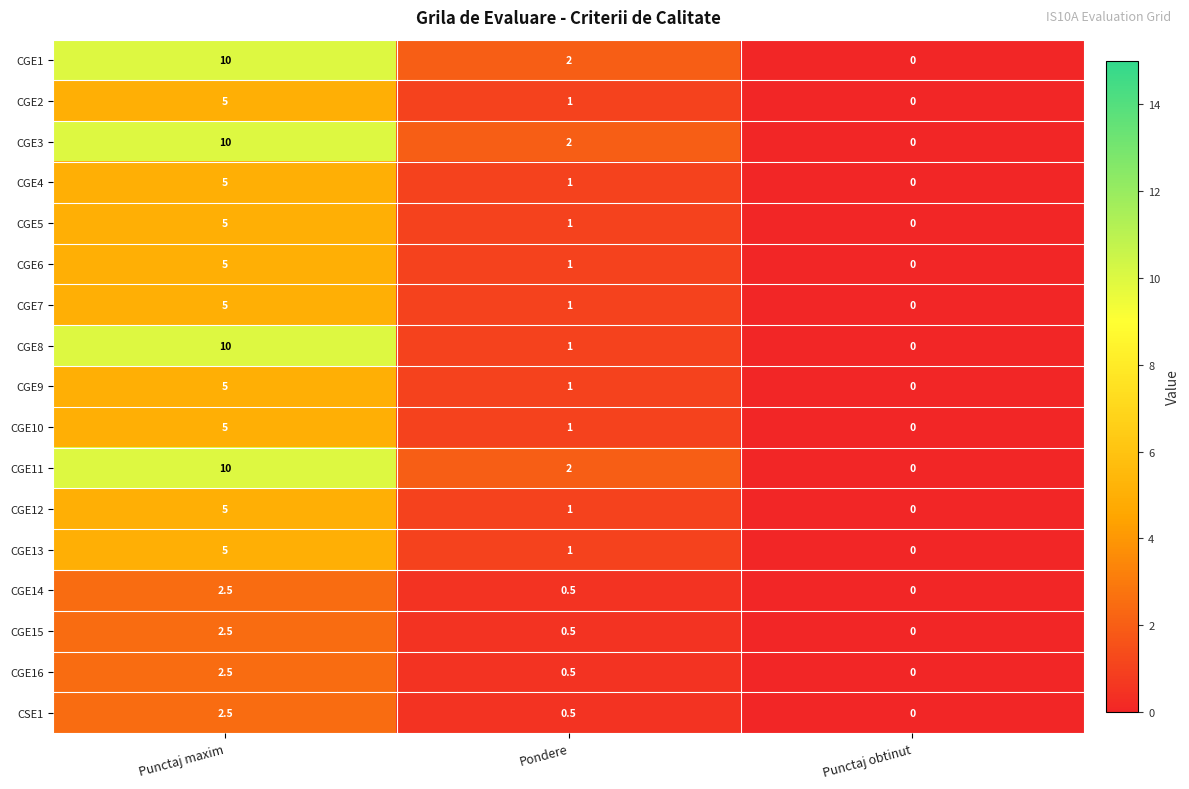

What is the sum of the CGE12 values at Pondere and Punctaj maxim?

6.0